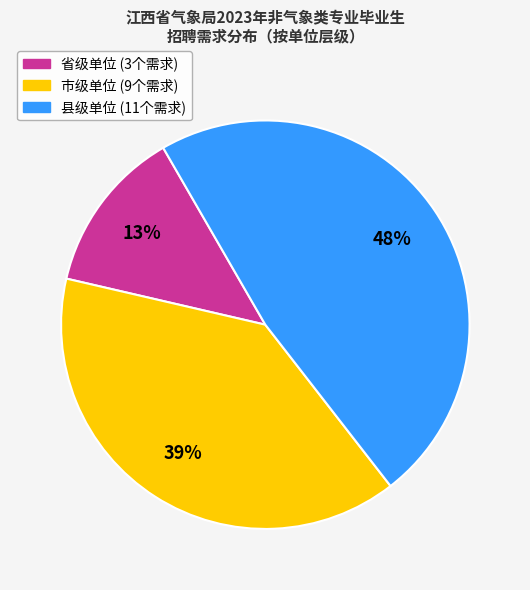

To the nearest percent, what is the difference between the largest and smallest slice percentages?

35%